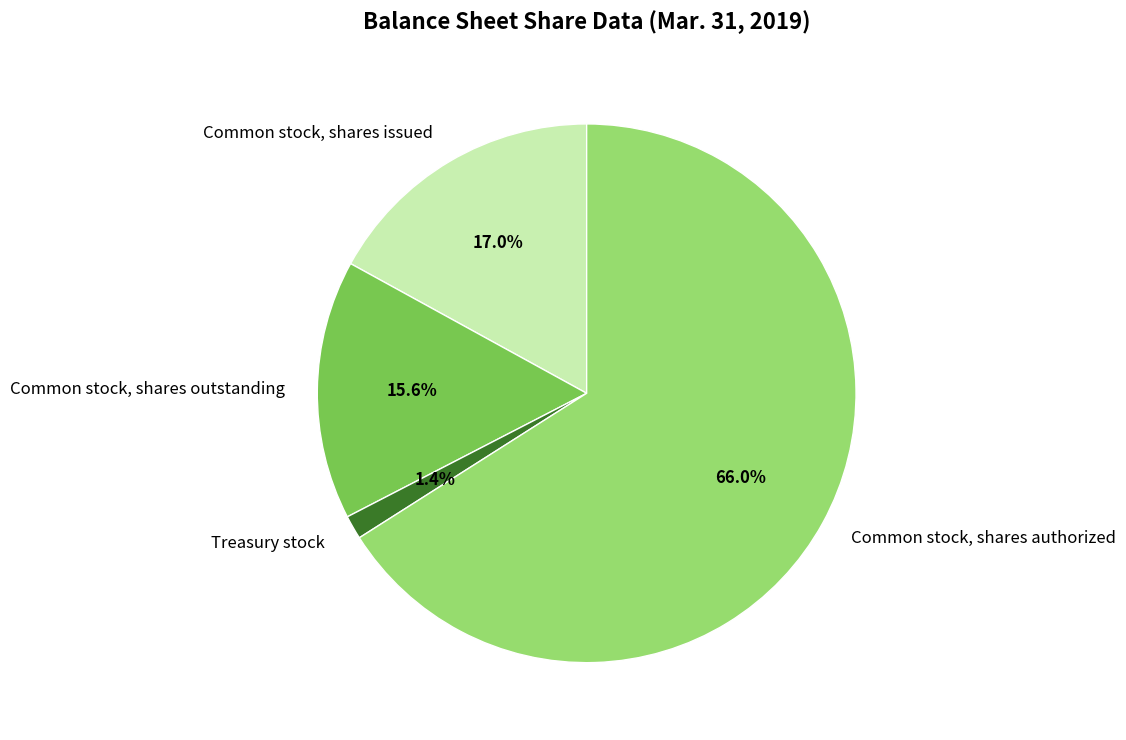

Between Common stock, shares outstanding and Treasury stock, which is larger?

Common stock, shares outstanding